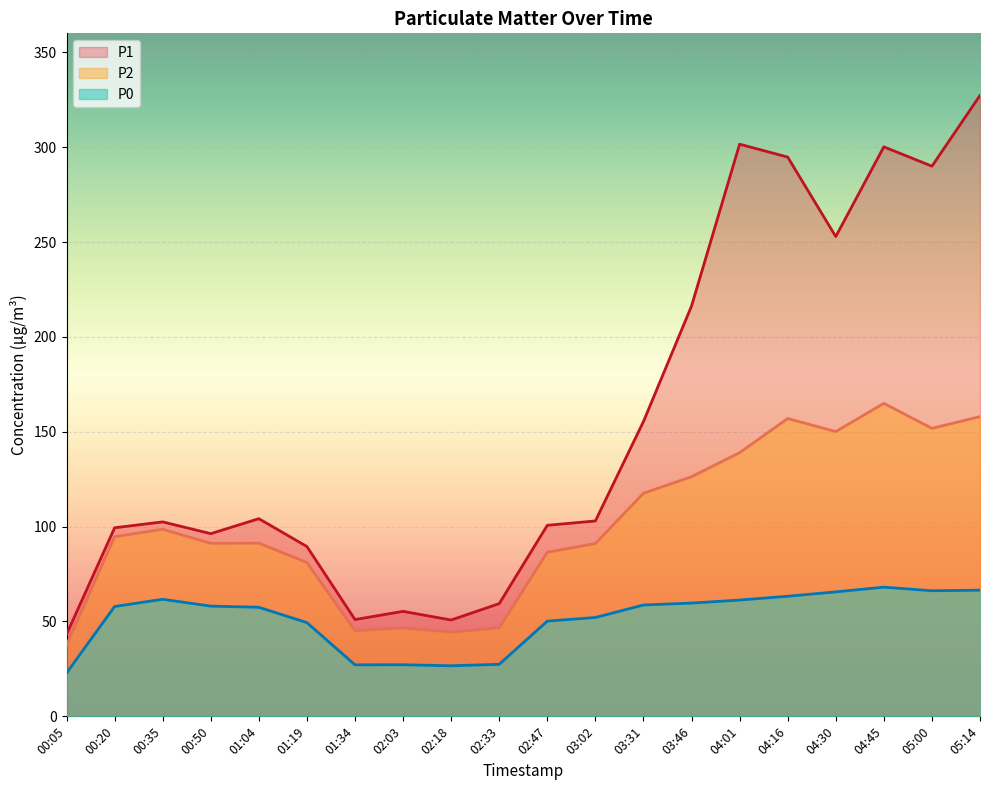

What is the average value of the P2 series?

101.0